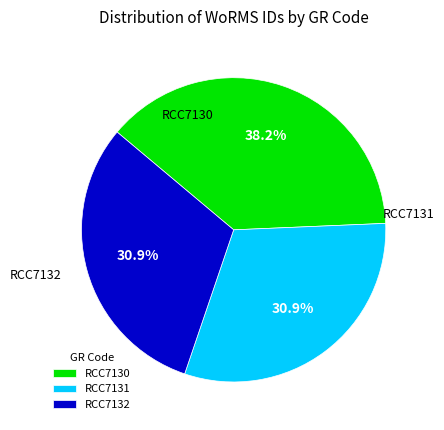

True or false: RCC7132 accounts for 31% of the total.

True